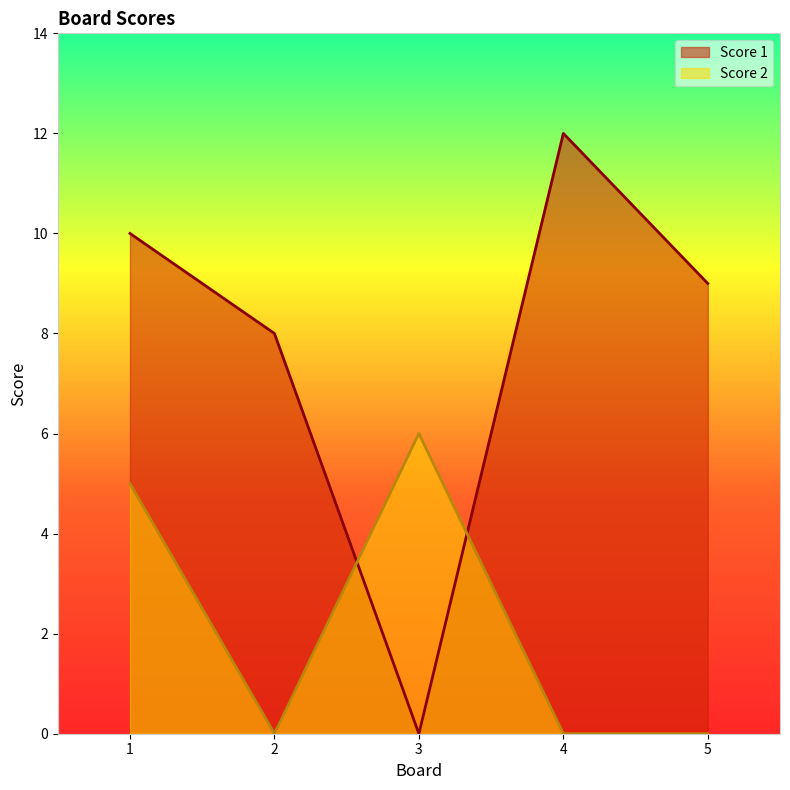

List the series in order of their overall mean, highest first.

Score 1, Score 2